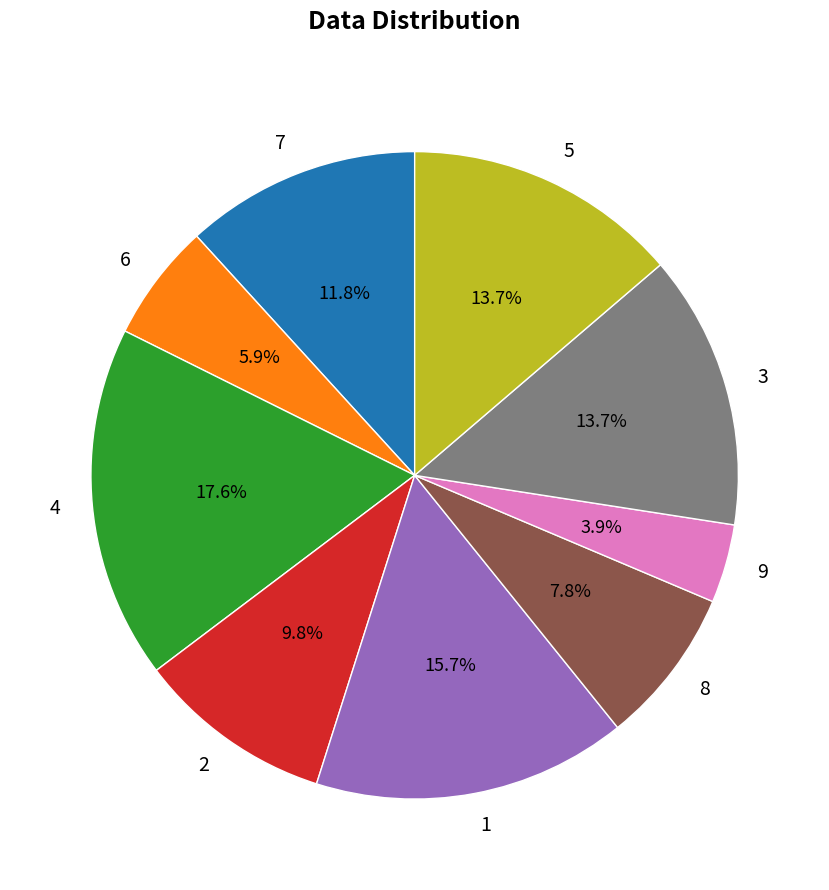

How many slices are in this pie chart?

9